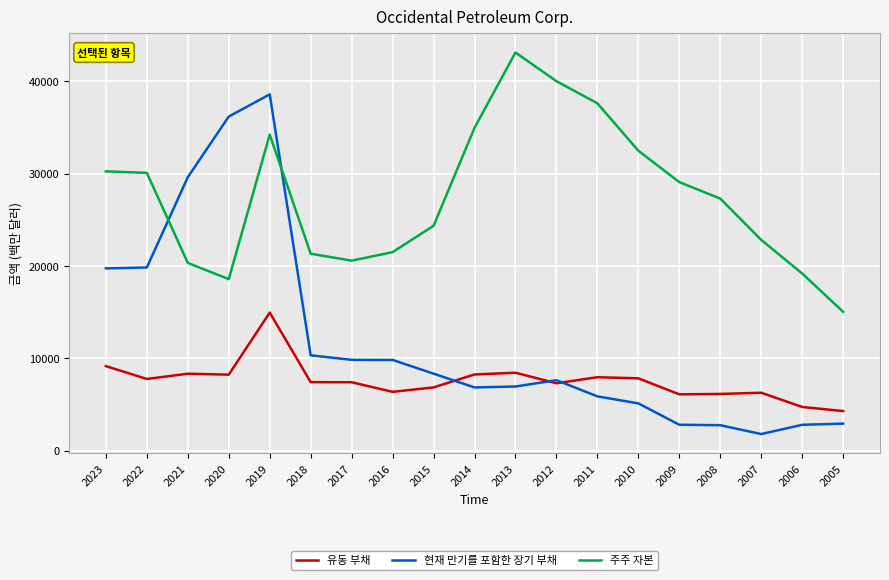

Is the value of 현재 만기를 포함한 장기 부채 at 2011 greater than the value of 유동 부채 at 2006?

Yes